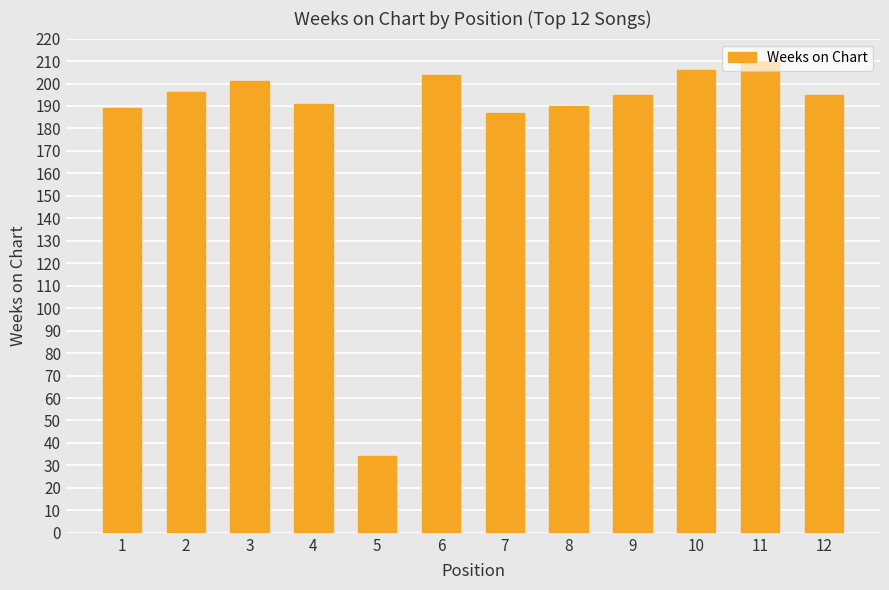

What is the difference between the values at 8 and 6?

14